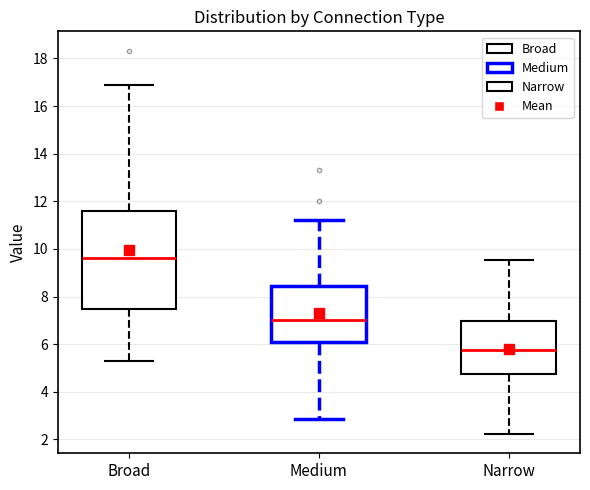

Reading left to right, transcribe this box plot: for each box, give where its median line is, the range the box spans, and where its two whiskers end, as read against the y-axis. The values are not printed on the chart, so give them approximately, as read against the axis.

Broad: median 9.6, box 7.4 to 11.6, whiskers 5.2 to 16.8
Medium: median 7.0, box 6.0 to 8.4, whiskers 2.8 to 11.2
Narrow: median 5.8, box 4.8 to 7.0, whiskers 2.2 to 9.6